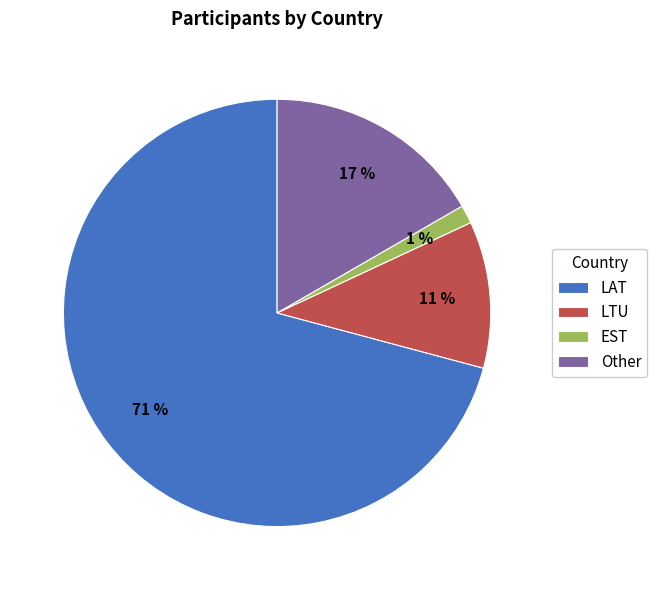

True or false: Other accounts for 17% of the total.

True